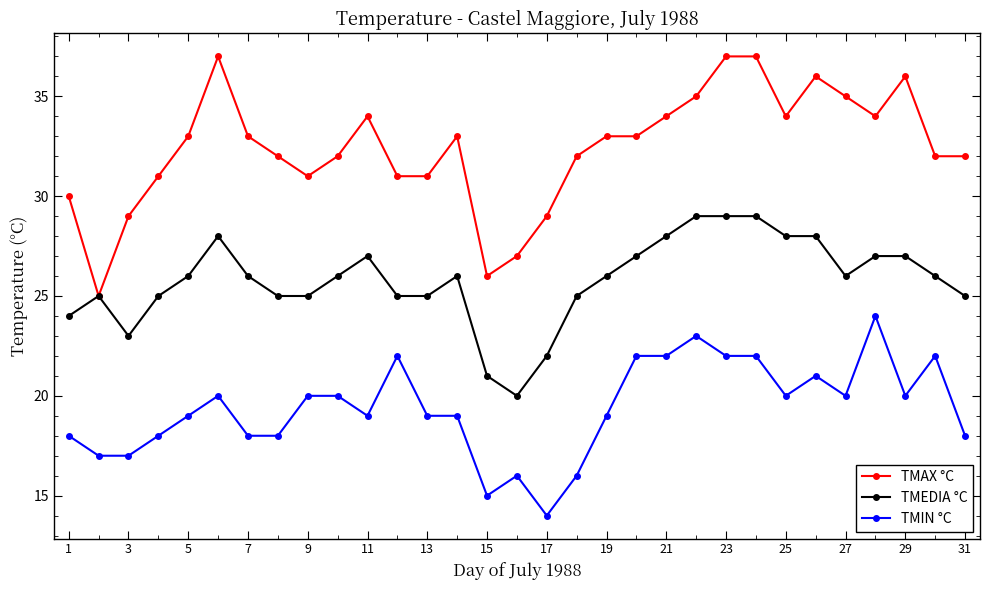

What is the smallest value displayed?

14